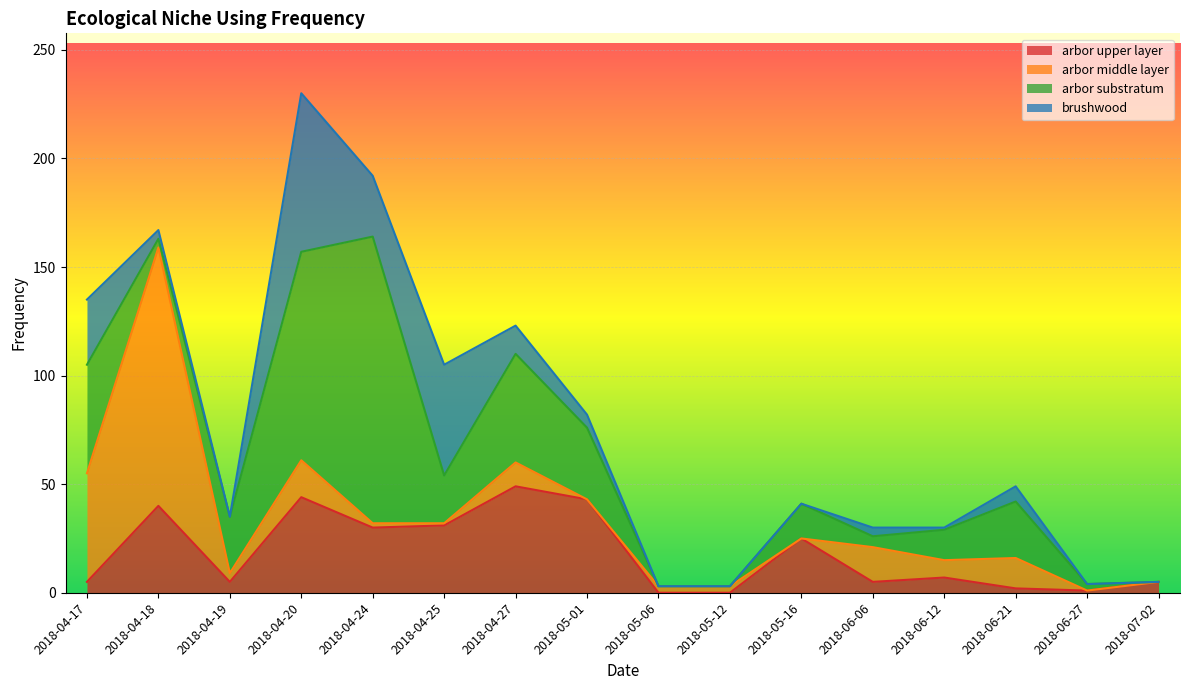

At how many categories does at least one series exceed 47?

6